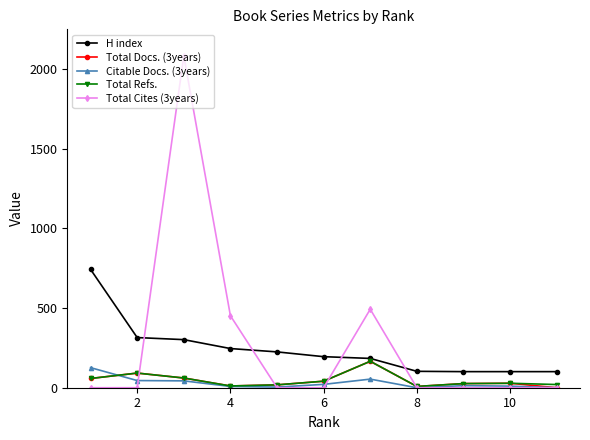

Is this an area chart (filled region under the line)?

No